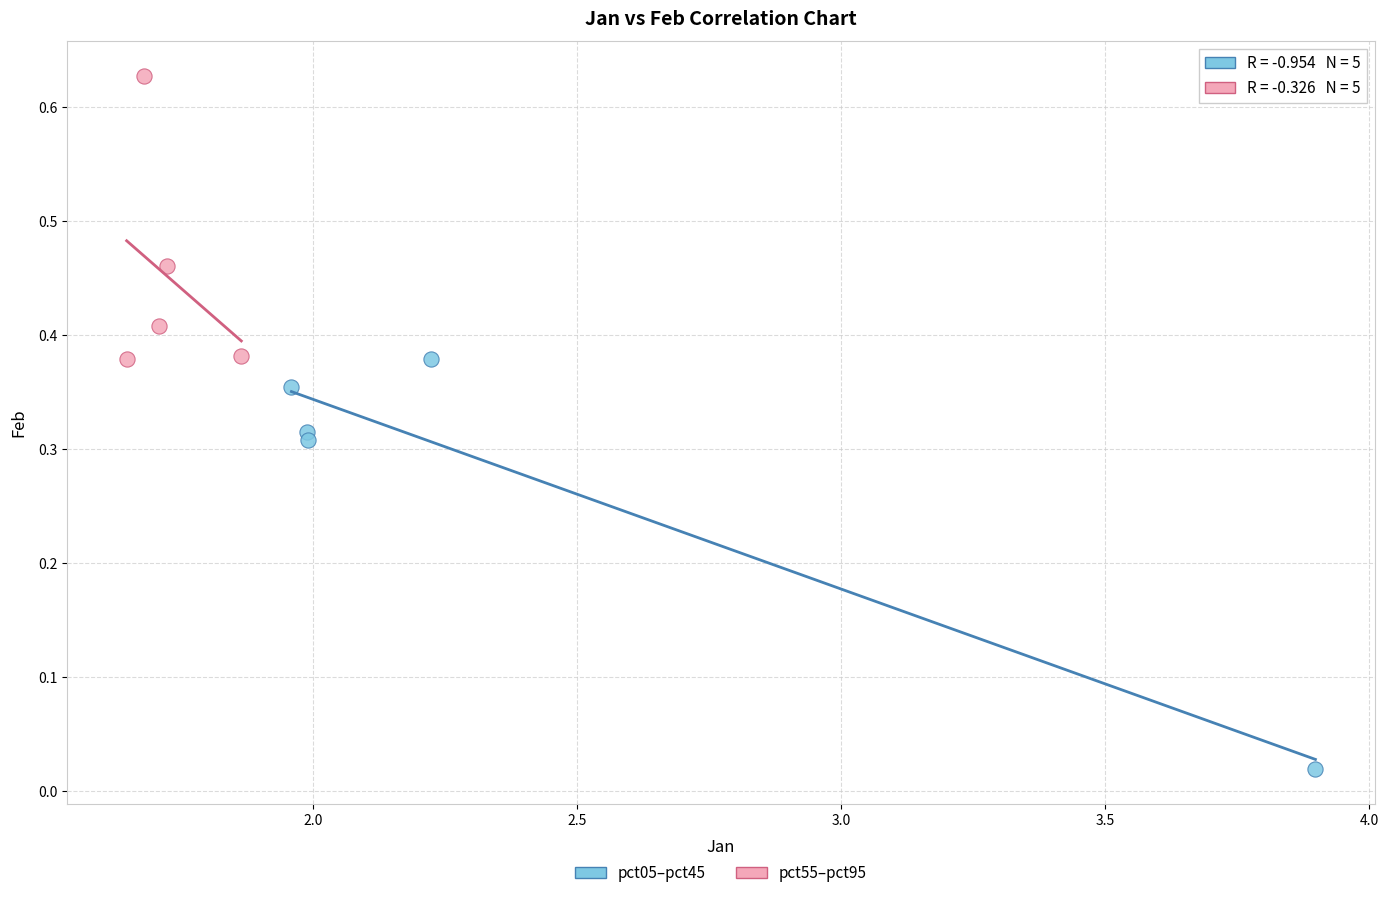

Which series reaches the maximum Y coordinate?

pct55–pct95